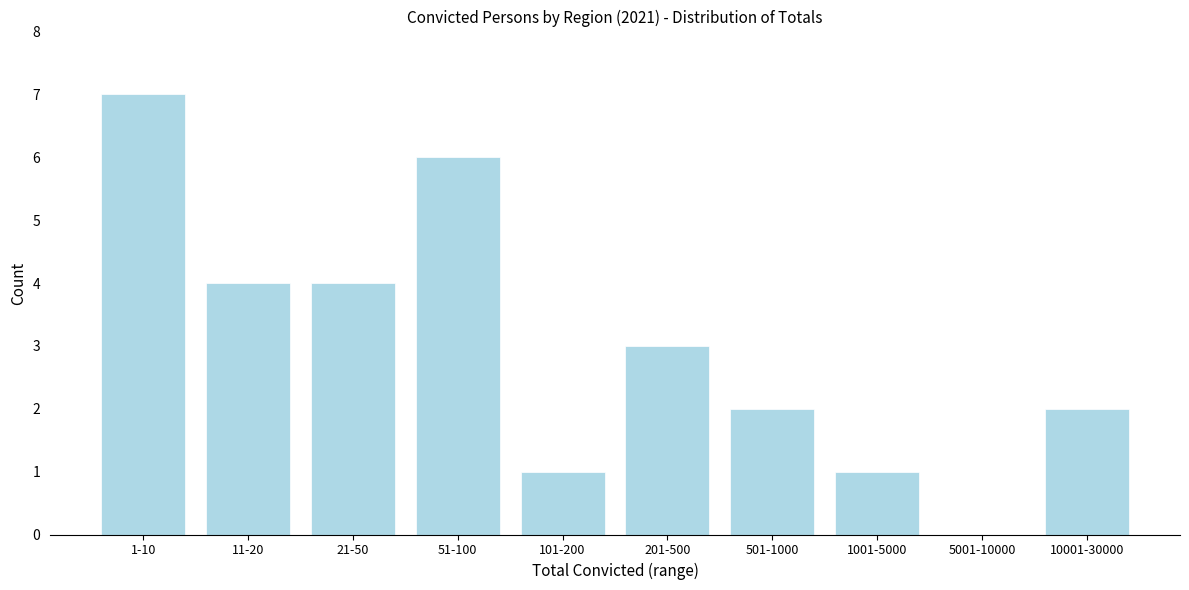

Reading left to right, what are all the values shown in this chart?

1-10=7	11-20=4	21-50=4	51-100=6	101-200=1	201-500=3	501-1000=2	1001-5000=1	5001-10000=0	10001-30000=2